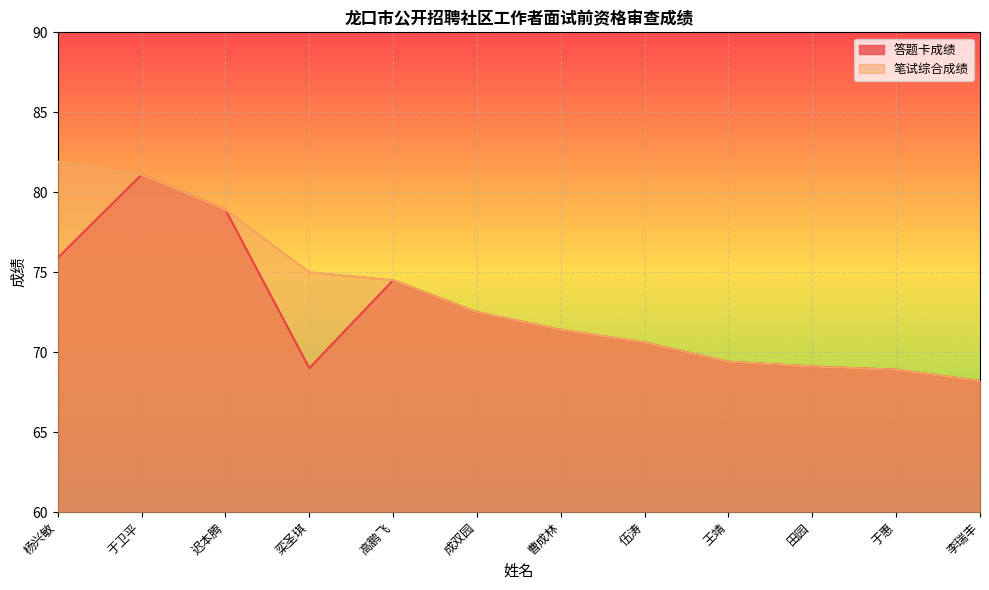

Is the value of 笔试综合成绩 at 于惠 greater than the value of 答题卡成绩 at 王靖?

No